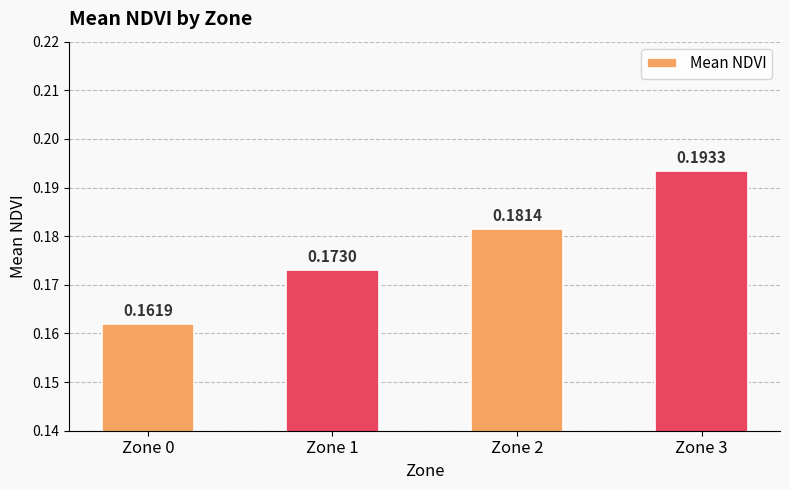

List the labels in order of value, smallest first.

Zone 0, Zone 1, Zone 2, Zone 3